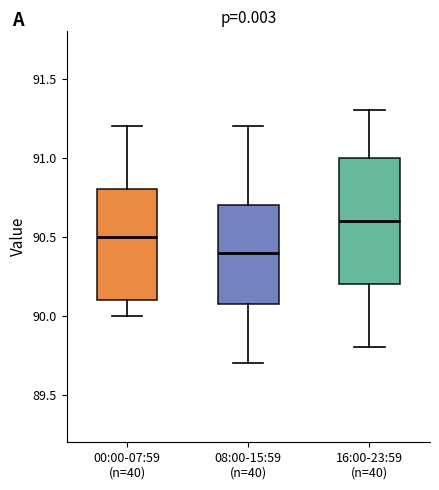

Reading left to right, read every box against the y-axis: the position of its median line, the range the box covers, and the ends of its whiskers. The values are not printed on the chart, so give them approximately, as read against the axis.

00:00-07:59 (n=40): median 90.5, box 90.1 to 90.8, whiskers 90.0 to 91.2
08:00-15:59 (n=40): median 90.4, box 90.1 to 90.7, whiskers 89.7 to 91.2
16:00-23:59 (n=40): median 90.6, box 90.2 to 91.0, whiskers 89.8 to 91.3